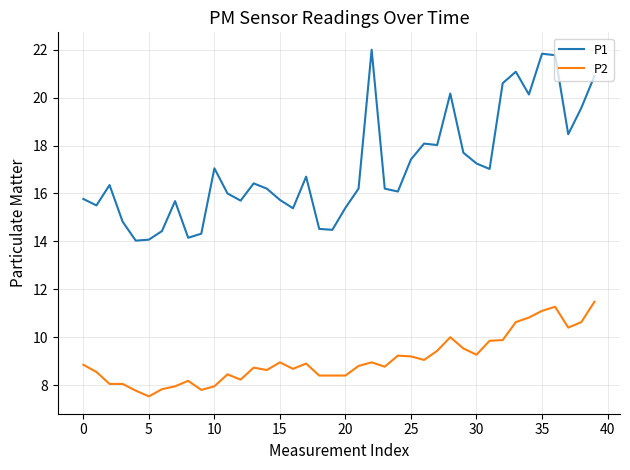

Does the chart display data point markers on the line(s)?

No